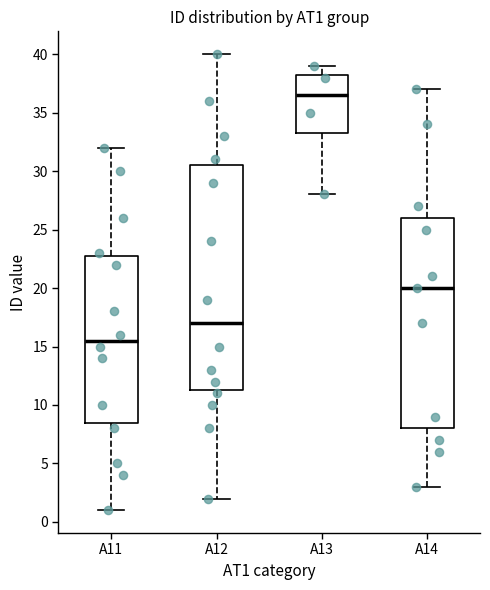

Which box's median line is the lowest?

A11